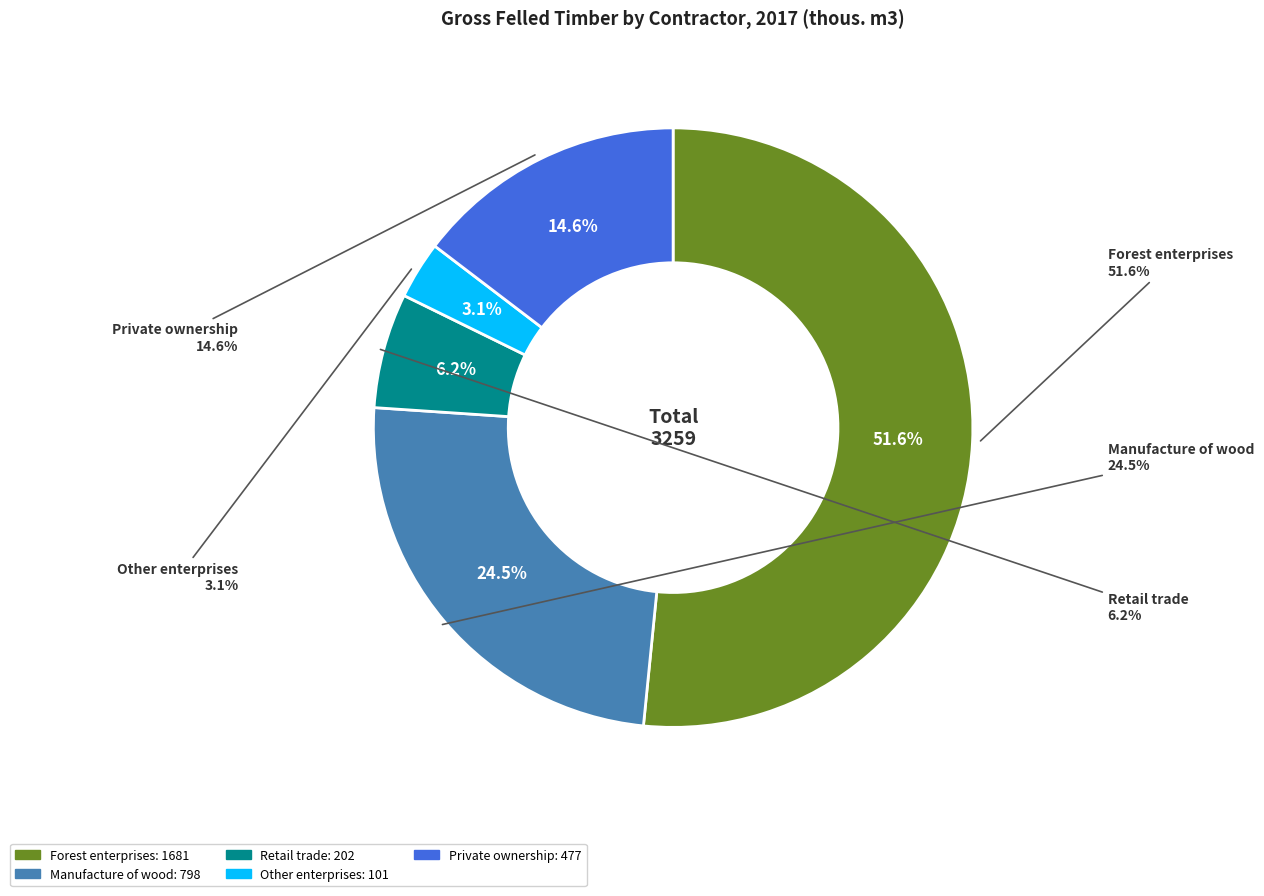

To the nearest percent, what is the difference between the Other enterprises and Private ownership slice percentages?

12%